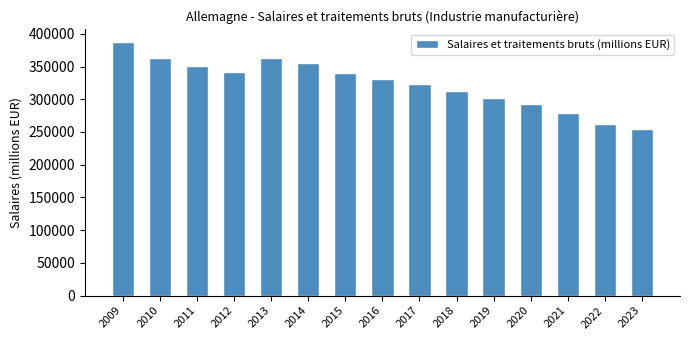

What value does the data have at 2022?

261938